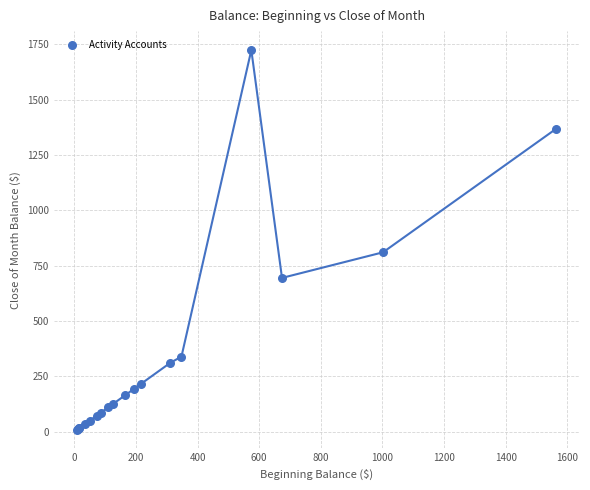

What Y value in the scatter plot is closest to 867?

810.7